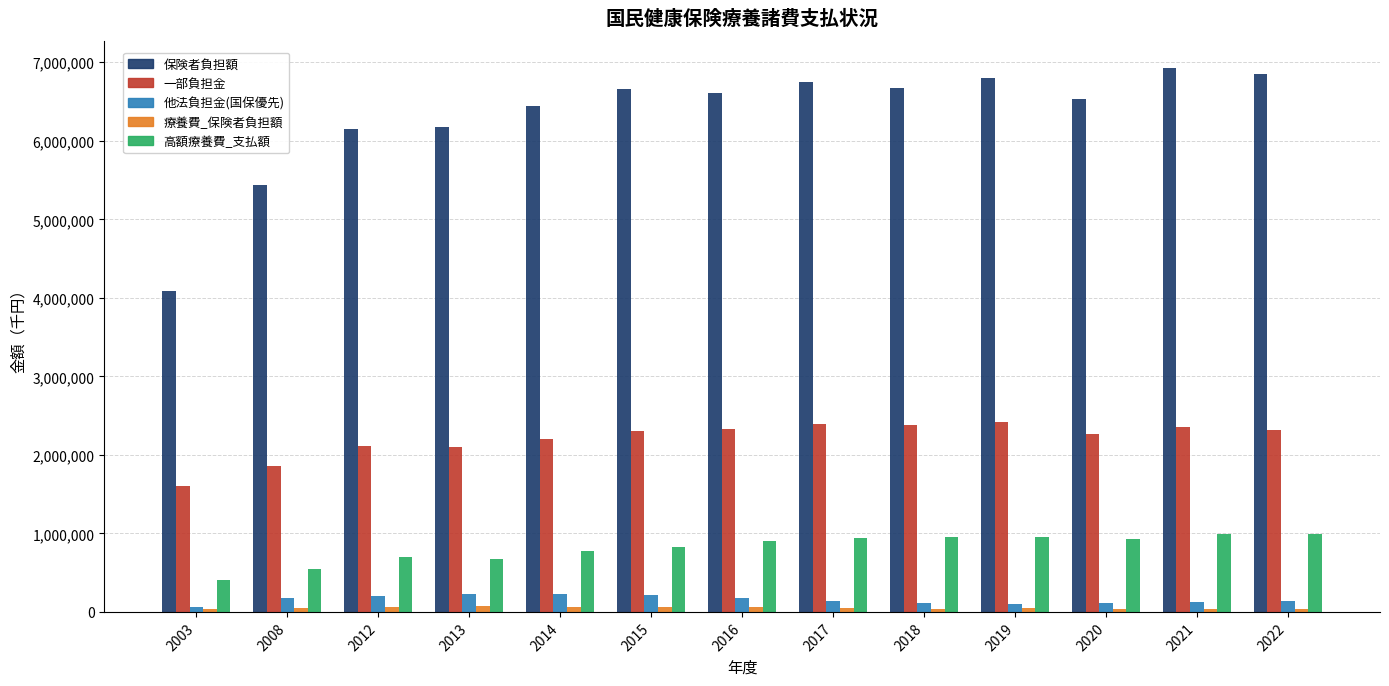

The value of 一部負担金 at 2022 is 471607. True or false?

False